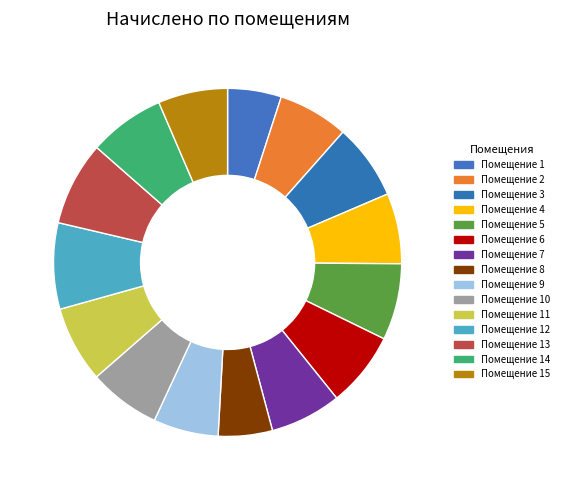

How many slices are in this pie chart?

15